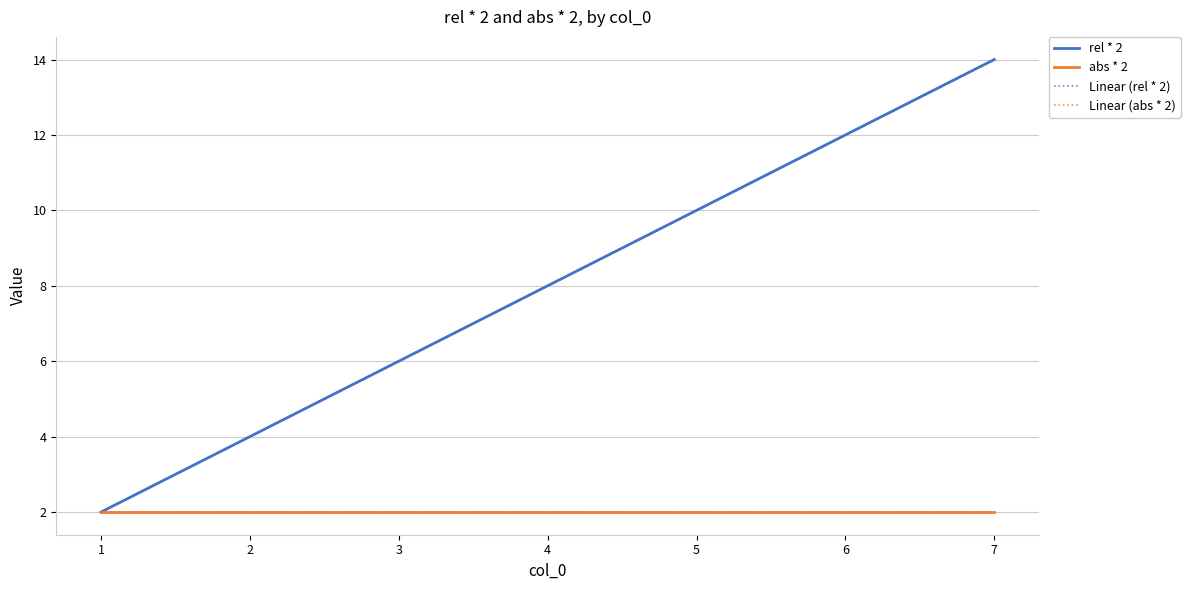

Is this an area chart (filled region under the line)?

No